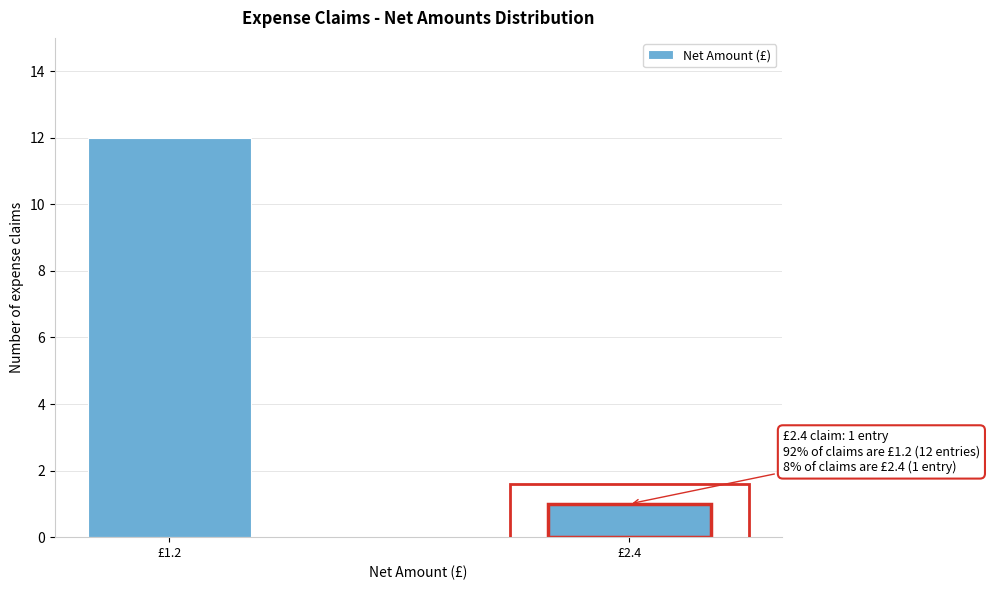

Reading right to left, list all the values displayed in this chart.

1	12